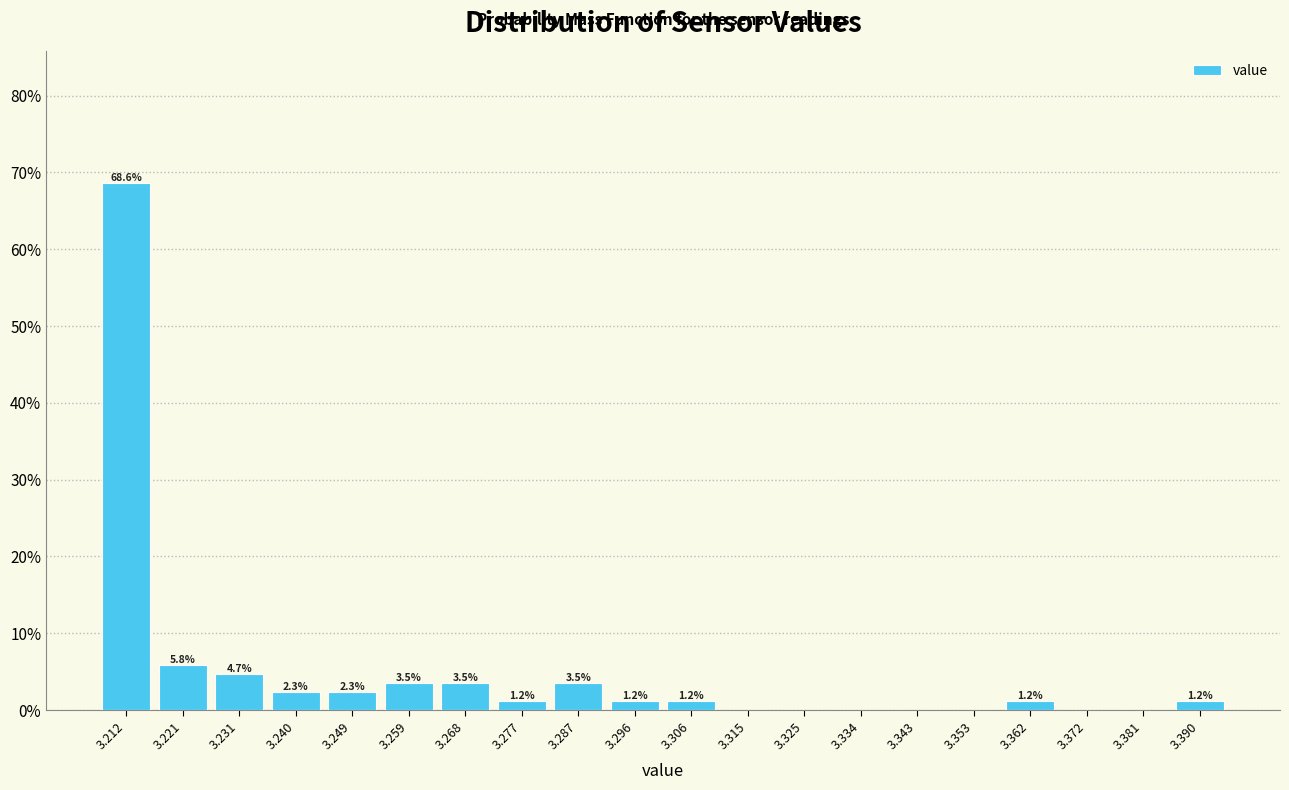

Which range on the x-axis has the tallest bar?

3.207 to 3.216